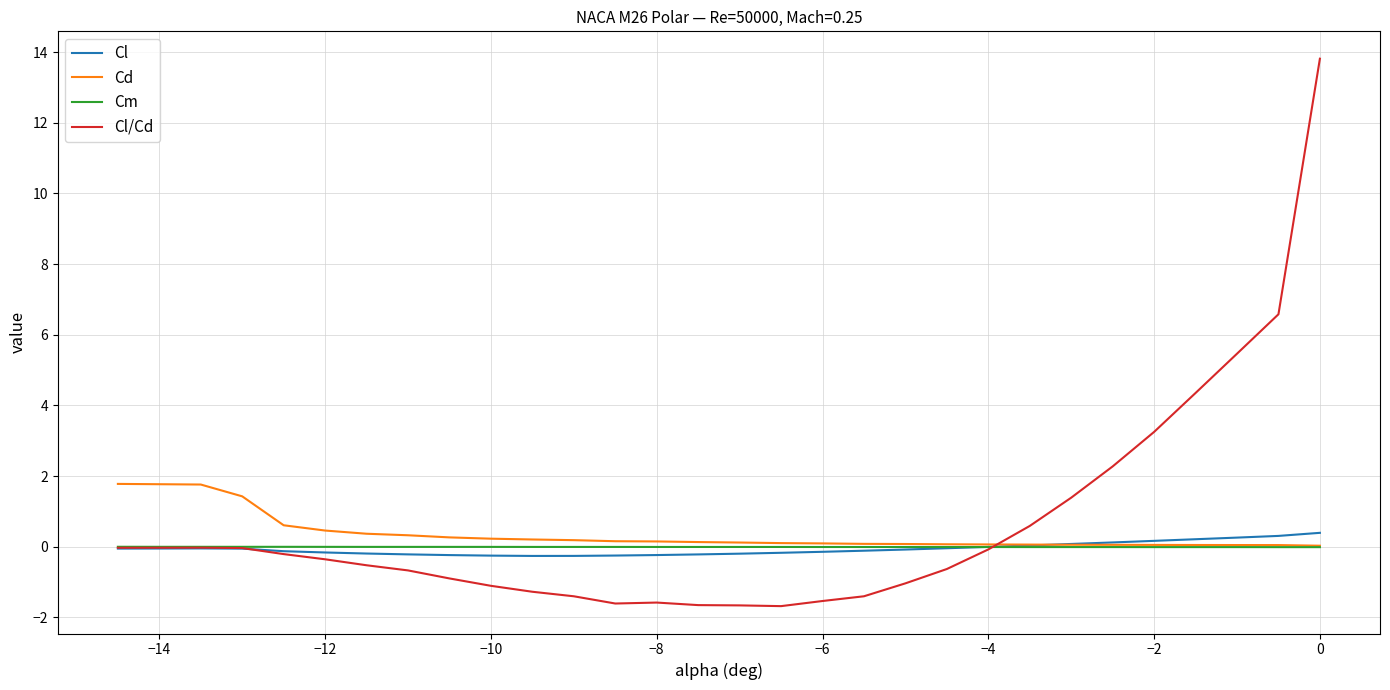

Which series has the largest range (max minus min)?

Cl/Cd